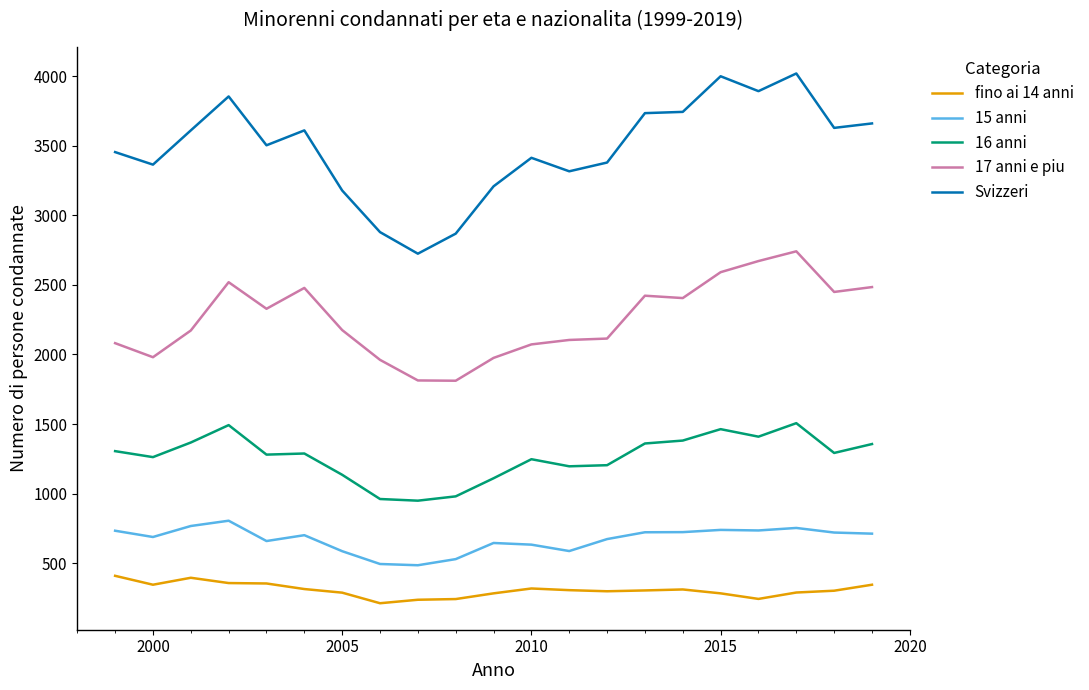

True or false: 16 anni has more than 1 interior local peaks.

True